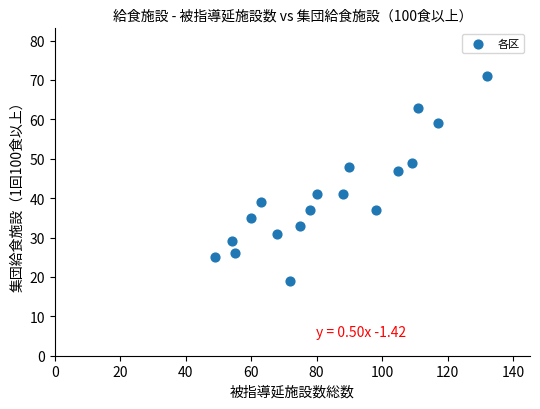

What Y value in the scatter plot is closest to 45?

47